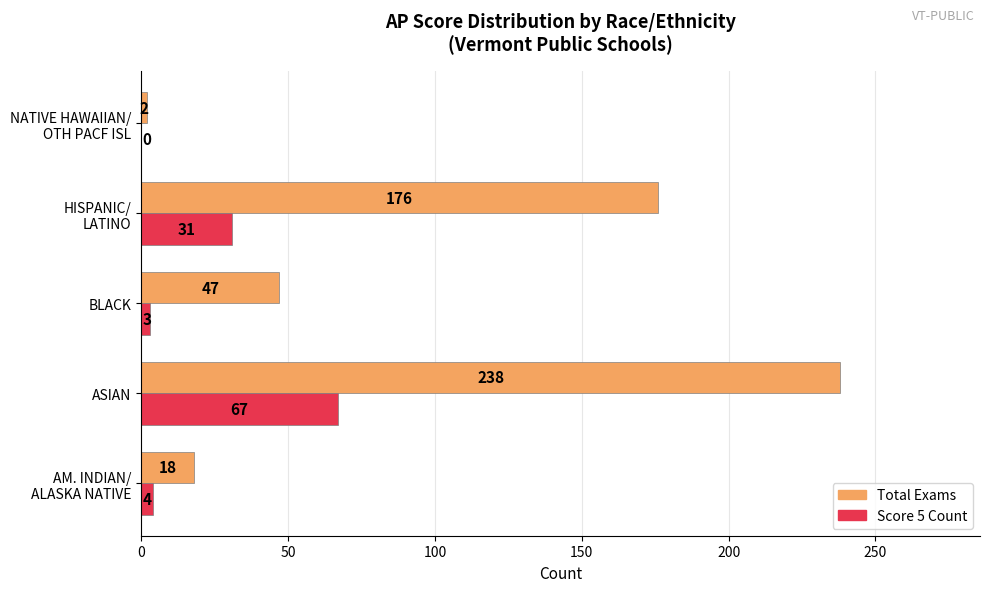

The value of Score 5 Count at BLACK is 3. True or false?

True